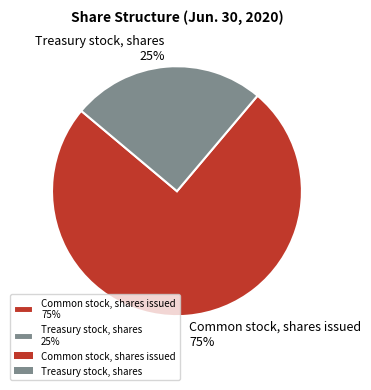

To the nearest percent, what percentage of the pie is Treasury stock, shares?

25%